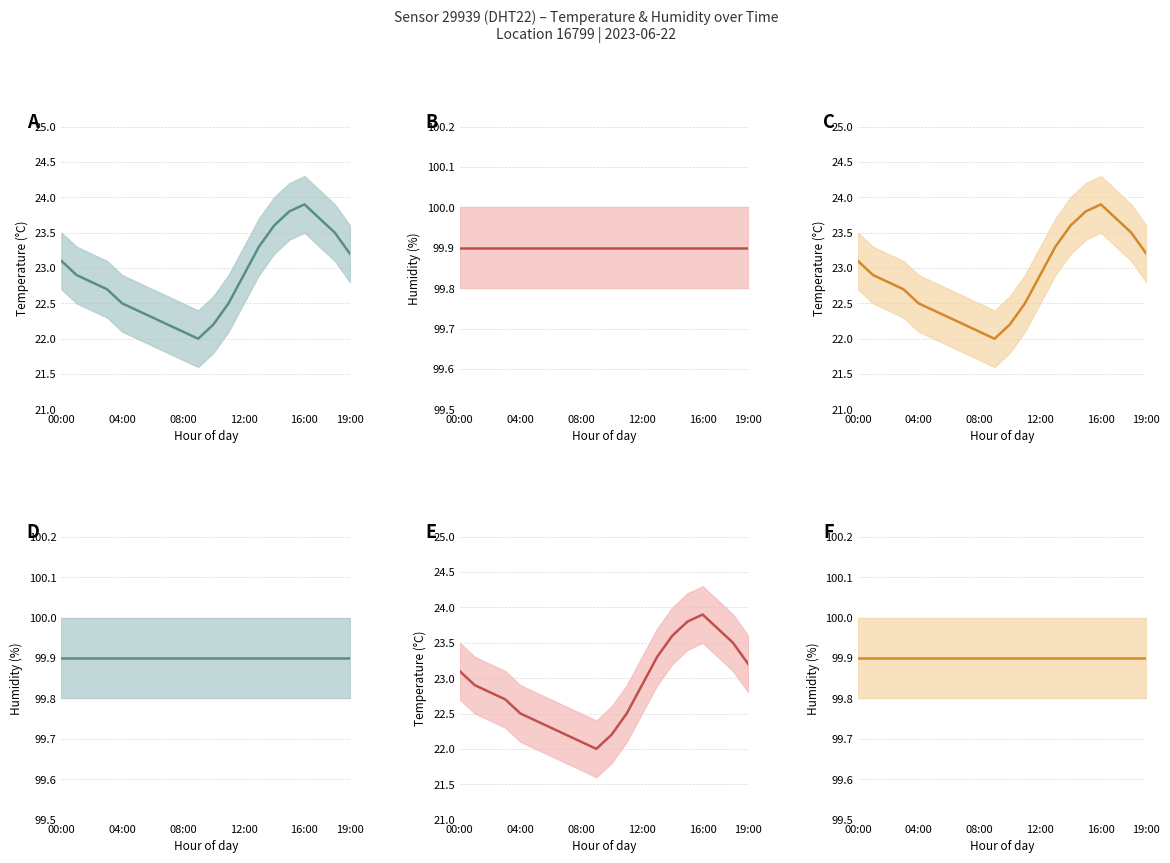

What are all the series names shown in the legend?

temperature, humidity